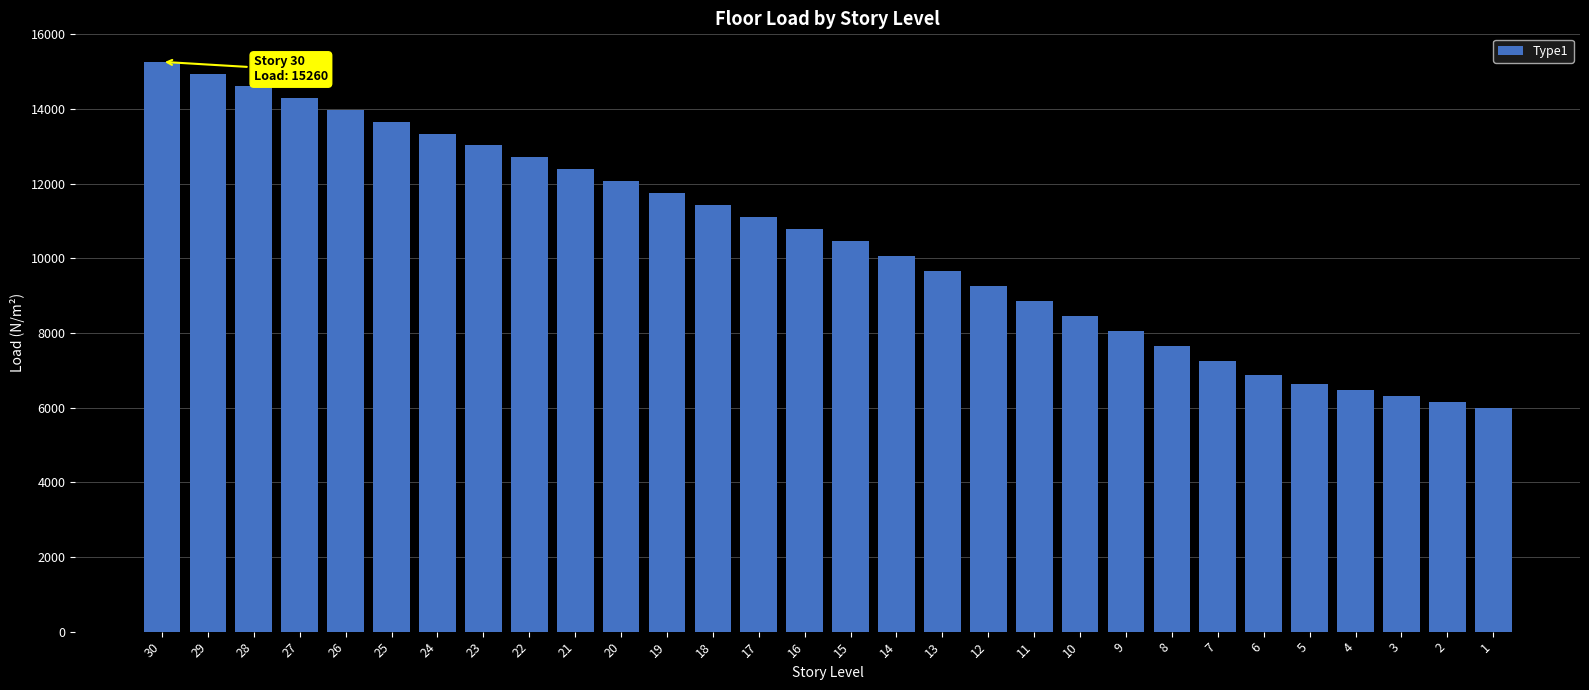

Reading left to right, list all the values displayed in this chart.

15260	14940	14620	14300	13980	13660	13340	13020	12700	12380	12060	11740	11420	11100	10780	10460	10060	9660	9260	8860	8460	8060	7660	7260	6860	6620	6460	6300	6140	5980